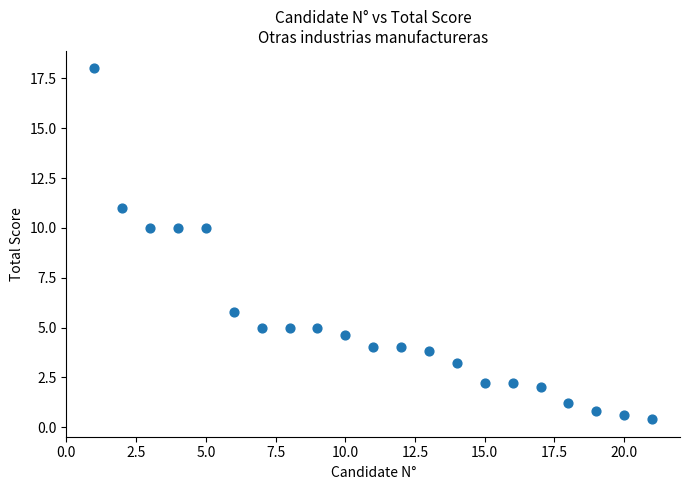

What is the range of X values (max minus min)?

20.0